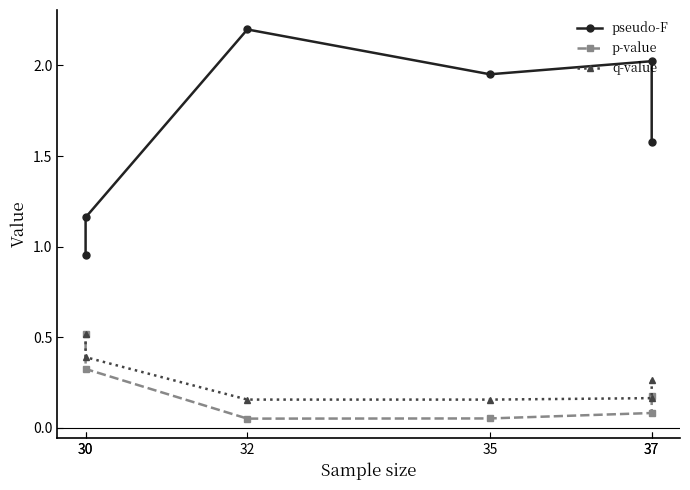

In pseudo-F, how many points are lower than both neighbors (excluding endpoints)?

1